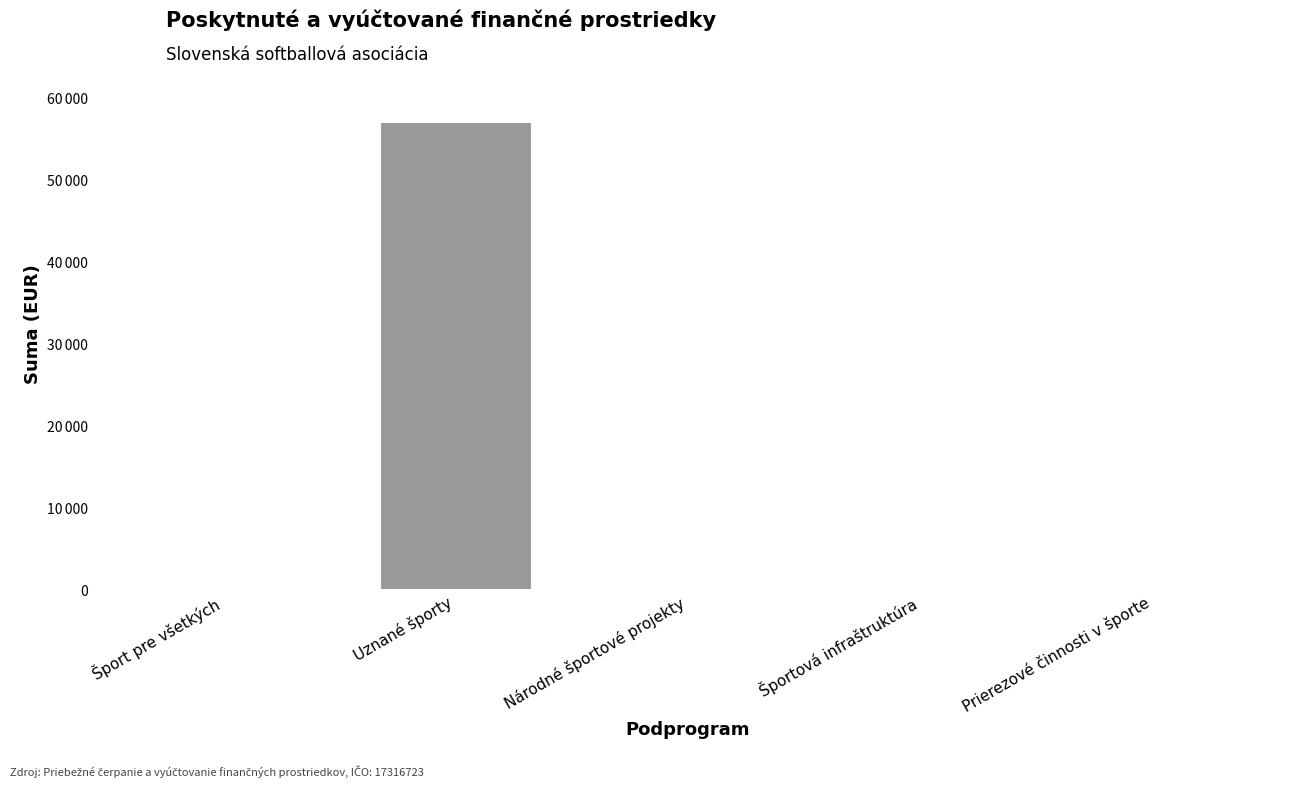

Reading left to right, extract all data points from this chart.

Šport pre všetkých=0	Uznané športy=56980	Národné športové projekty=0	Športová infraštruktúra=0	Prierezové činnosti v športe=0